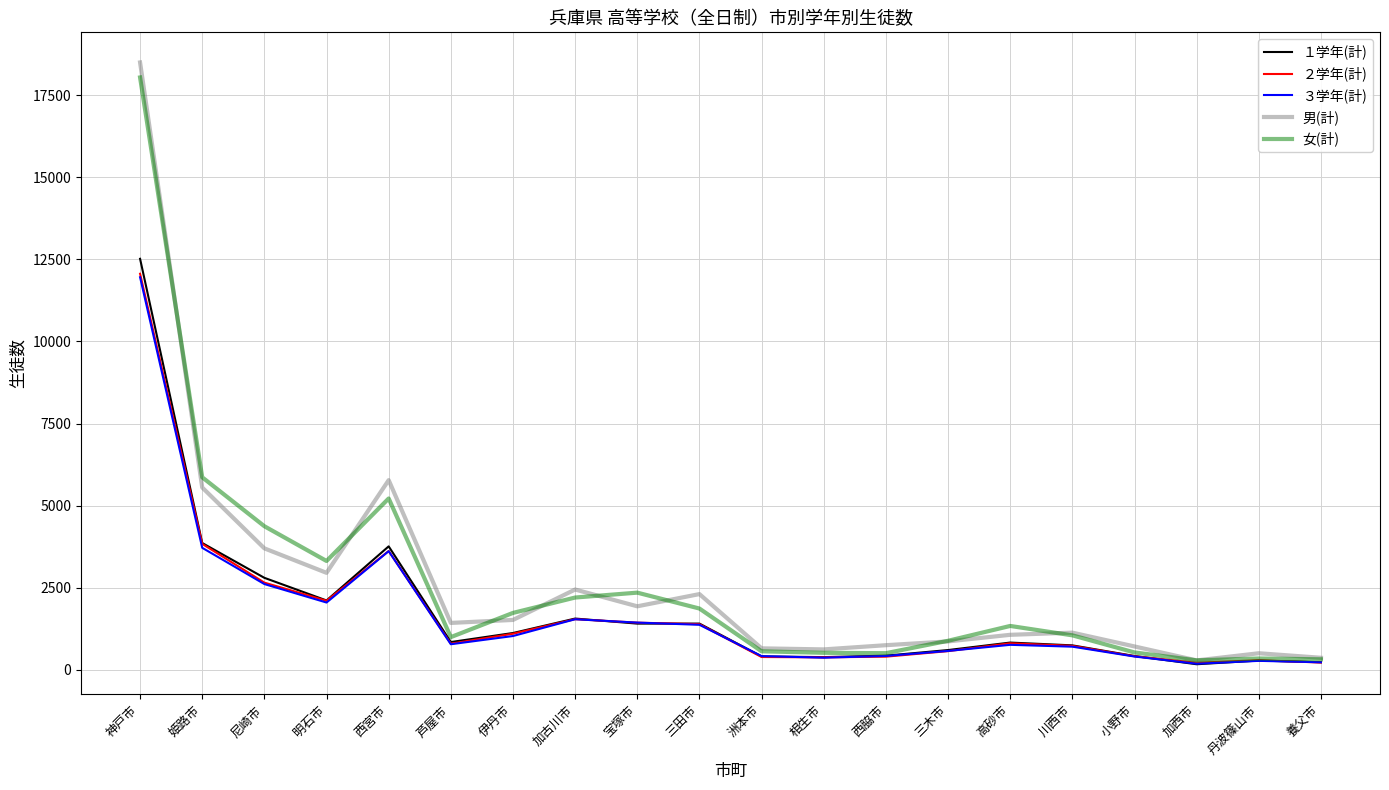

Where is 女(計) nearest to the value 9165?

姫路市